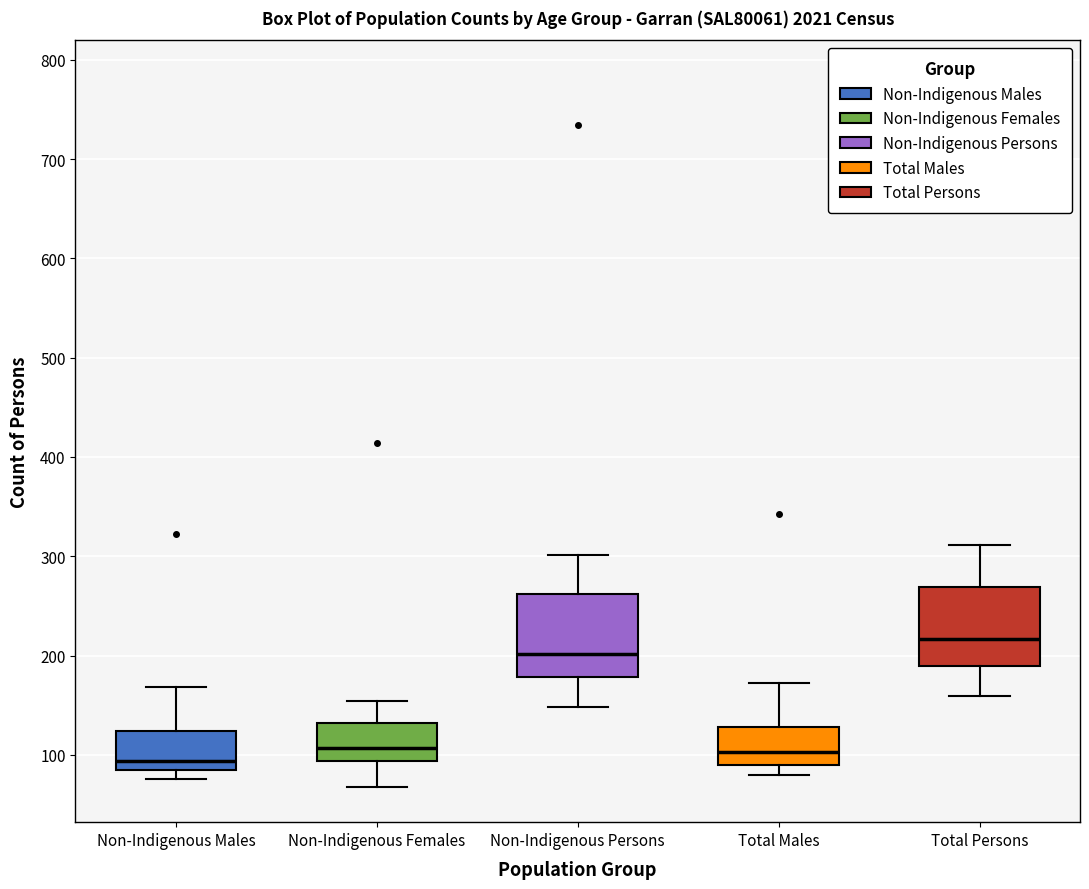

Where does the median line of the box for Non-Indigenous Persons sit on the y-axis? The values are not printed on the chart, so give them approximately, as read against the axis.

200